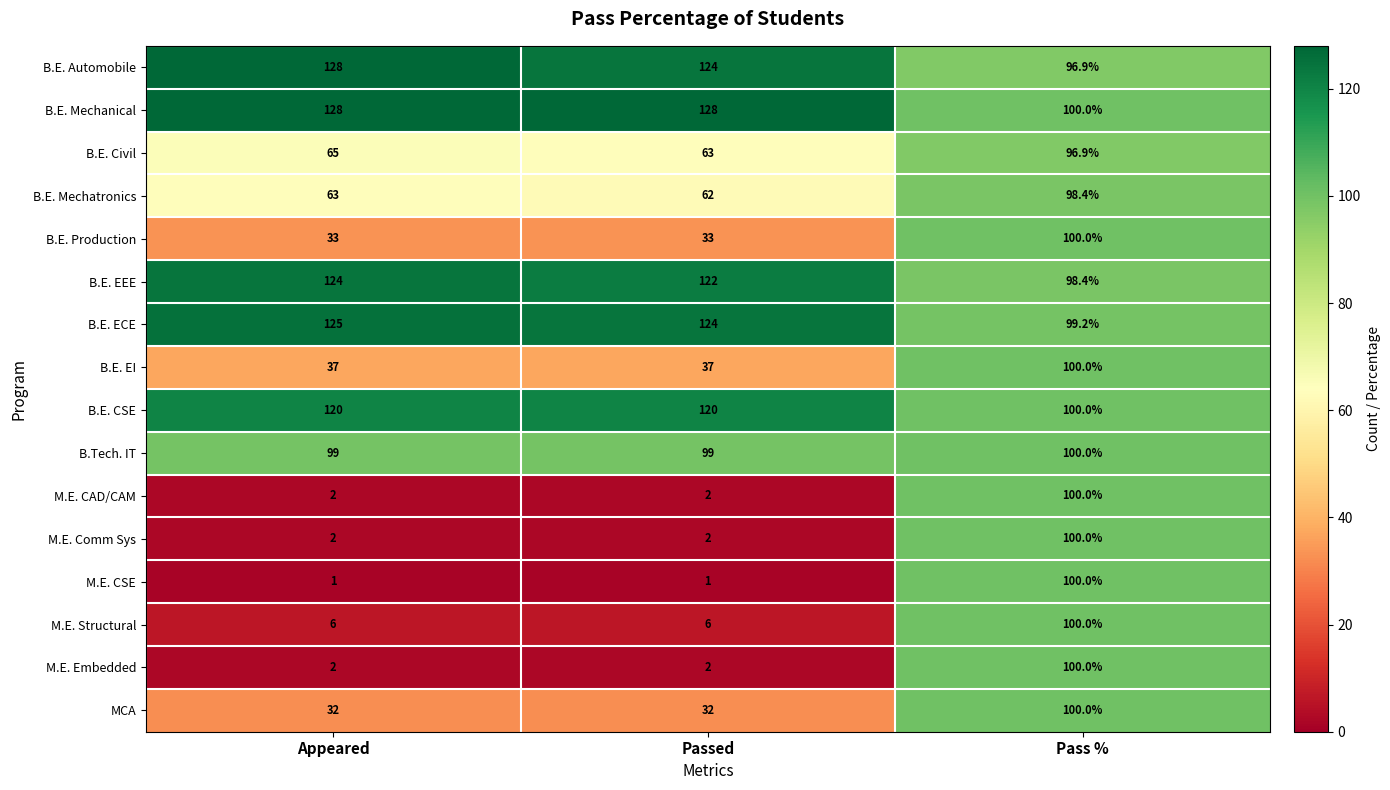

Which series changed the most between Passed and Pass %?

M.E. CSE